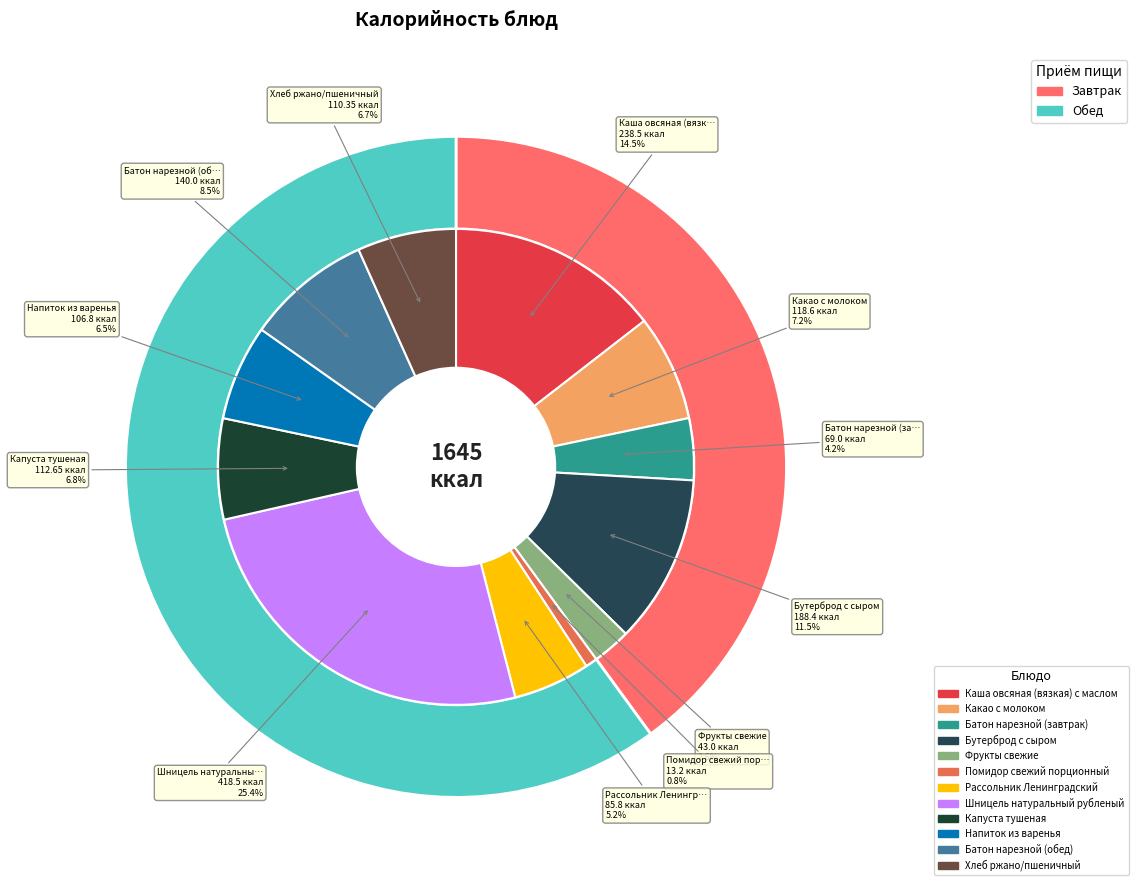

What percentage is the Бутерброд с сыром slice, to the nearest percent?

11%